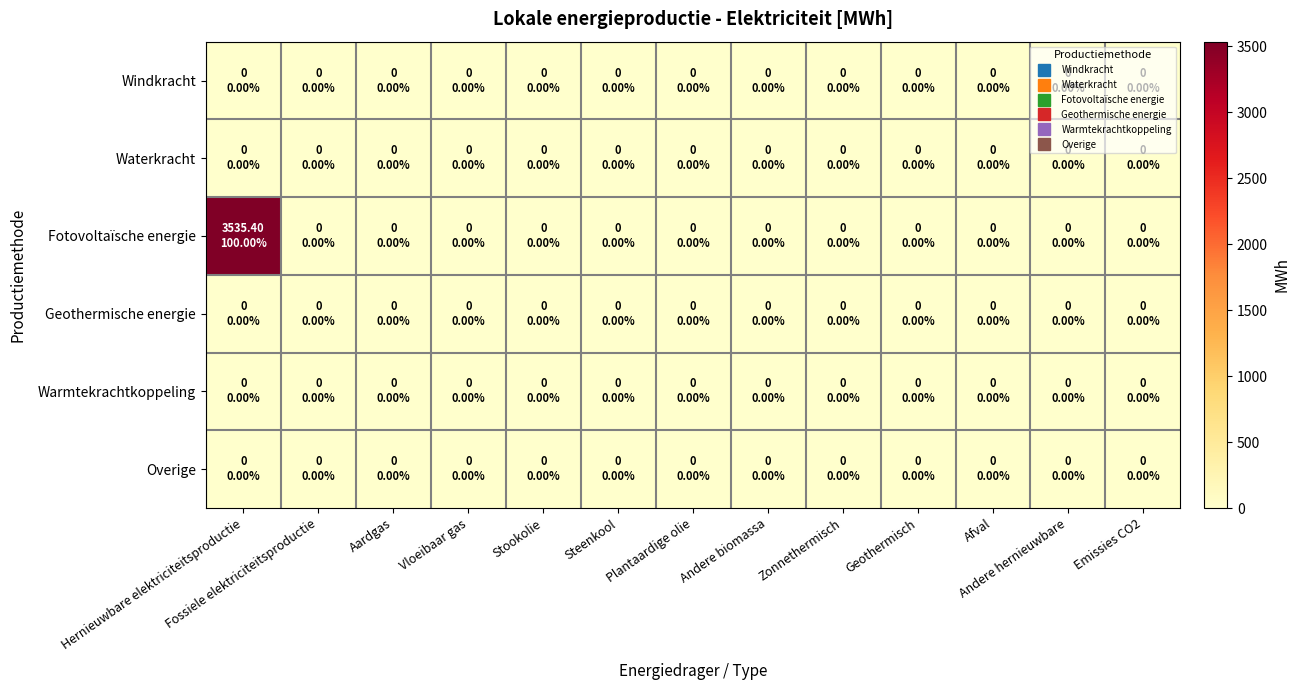

Reading left to right, what are all the values shown in this chart?

Windkracht: Hernieuwbare elektriciteitsproductie=0.0	Fossiele elektriciteitsproductie=0.0	Aardgas=0.0	Vloeibaar gas=0.0	Stookolie=0.0	Steenkool=0.0	Plantaardige olie=0.0	Andere biomassa=0.0	Zonnethermisch=0.0	Geothermisch=0.0	Afval=0.0	Andere hernieuwbare=0.0	Emissies CO2=0.0
Waterkracht: Hernieuwbare elektriciteitsproductie=0.0	Fossiele elektriciteitsproductie=0.0	Aardgas=0.0	Vloeibaar gas=0.0	Stookolie=0.0	Steenkool=0.0	Plantaardige olie=0.0	Andere biomassa=0.0	Zonnethermisch=0.0	Geothermisch=0.0	Afval=0.0	Andere hernieuwbare=0.0	Emissies CO2=0.0
Fotovoltaïsche energie: Hernieuwbare elektriciteitsproductie=3535.4	Fossiele elektriciteitsproductie=0.0	Aardgas=0.0	Vloeibaar gas=0.0	Stookolie=0.0	Steenkool=0.0	Plantaardige olie=0.0	Andere biomassa=0.0	Zonnethermisch=0.0	Geothermisch=0.0	Afval=0.0	Andere hernieuwbare=0.0	Emissies CO2=0.0
Geothermische energie: Hernieuwbare elektriciteitsproductie=0.0	Fossiele elektriciteitsproductie=0.0	Aardgas=0.0	Vloeibaar gas=0.0	Stookolie=0.0	Steenkool=0.0	Plantaardige olie=0.0	Andere biomassa=0.0	Zonnethermisch=0.0	Geothermisch=0.0	Afval=0.0	Andere hernieuwbare=0.0	Emissies CO2=0.0
Warmtekrachtkoppeling: Hernieuwbare elektriciteitsproductie=0.0	Fossiele elektriciteitsproductie=0.0	Aardgas=0.0	Vloeibaar gas=0.0	Stookolie=0.0	Steenkool=0.0	Plantaardige olie=0.0	Andere biomassa=0.0	Zonnethermisch=0.0	Geothermisch=0.0	Afval=0.0	Andere hernieuwbare=0.0	Emissies CO2=0.0
Overige: Hernieuwbare elektriciteitsproductie=0.0	Fossiele elektriciteitsproductie=0.0	Aardgas=0.0	Vloeibaar gas=0.0	Stookolie=0.0	Steenkool=0.0	Plantaardige olie=0.0	Andere biomassa=0.0	Zonnethermisch=0.0	Geothermisch=0.0	Afval=0.0	Andere hernieuwbare=0.0	Emissies CO2=0.0